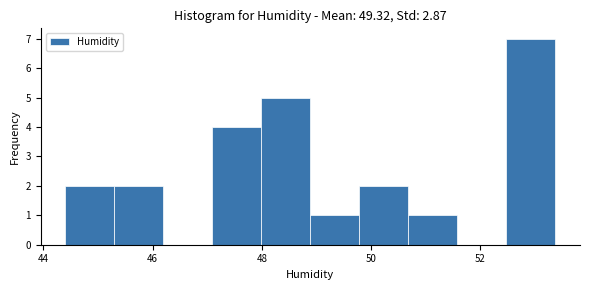

Reading left to right, list every bar in this chart as the range it spans on the x-axis followed by its height. Neither the bar edges nor the heights are printed on the chart, so give them approximately, as read against the axes.

44.4 to 45.2: 2
45.2 to 46.2: 2
46.2 to 47.0: 0
47.0 to 48.0: 4
48.0 to 48.8: 5
48.8 to 49.8: 1
49.8 to 50.6: 2
50.6 to 51.6: 1
51.6 to 52.4: 0
52.4 to 53.4: 7